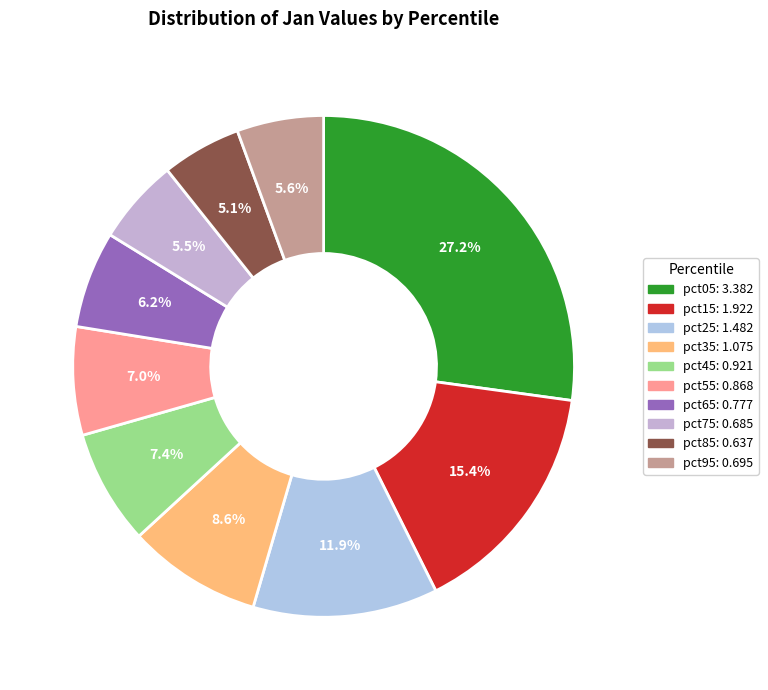

To the nearest percent, what is the average slice percentage?

10%